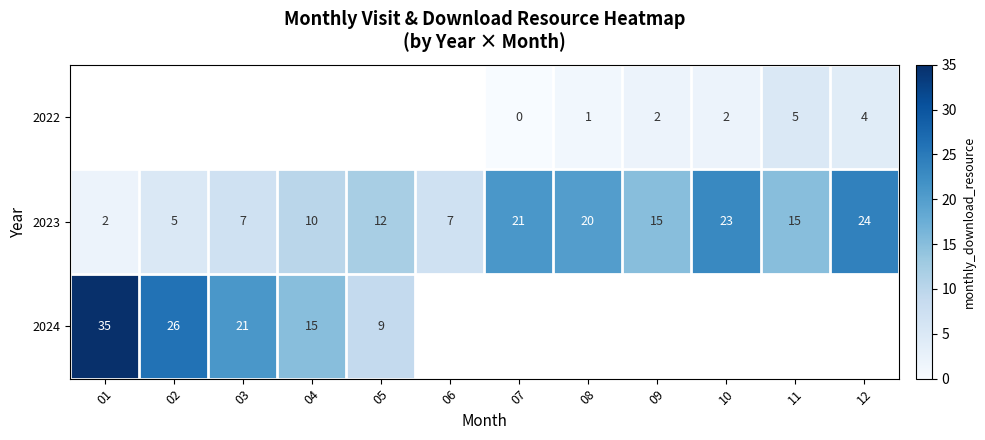

What is the sum of the 2024 values at 03 and 01?

56